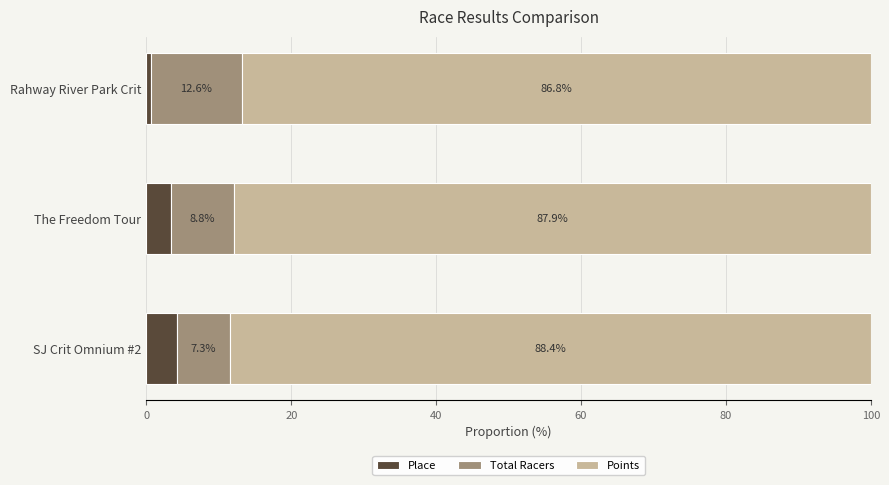

At which label does Place reach its peak?

SJ Crit Omnium #2